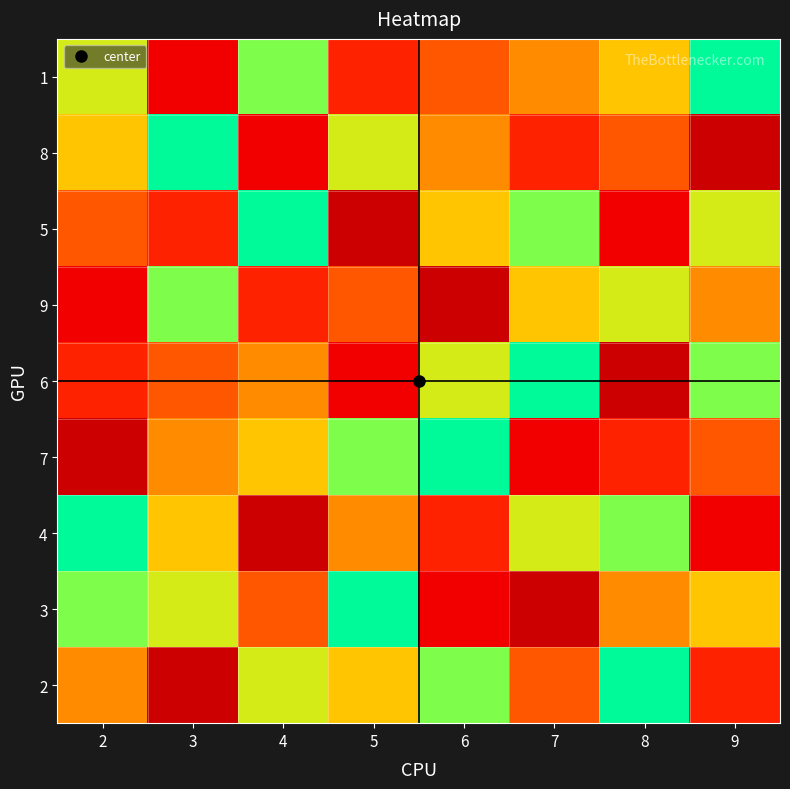

Which series has the largest range (max minus min)?

8